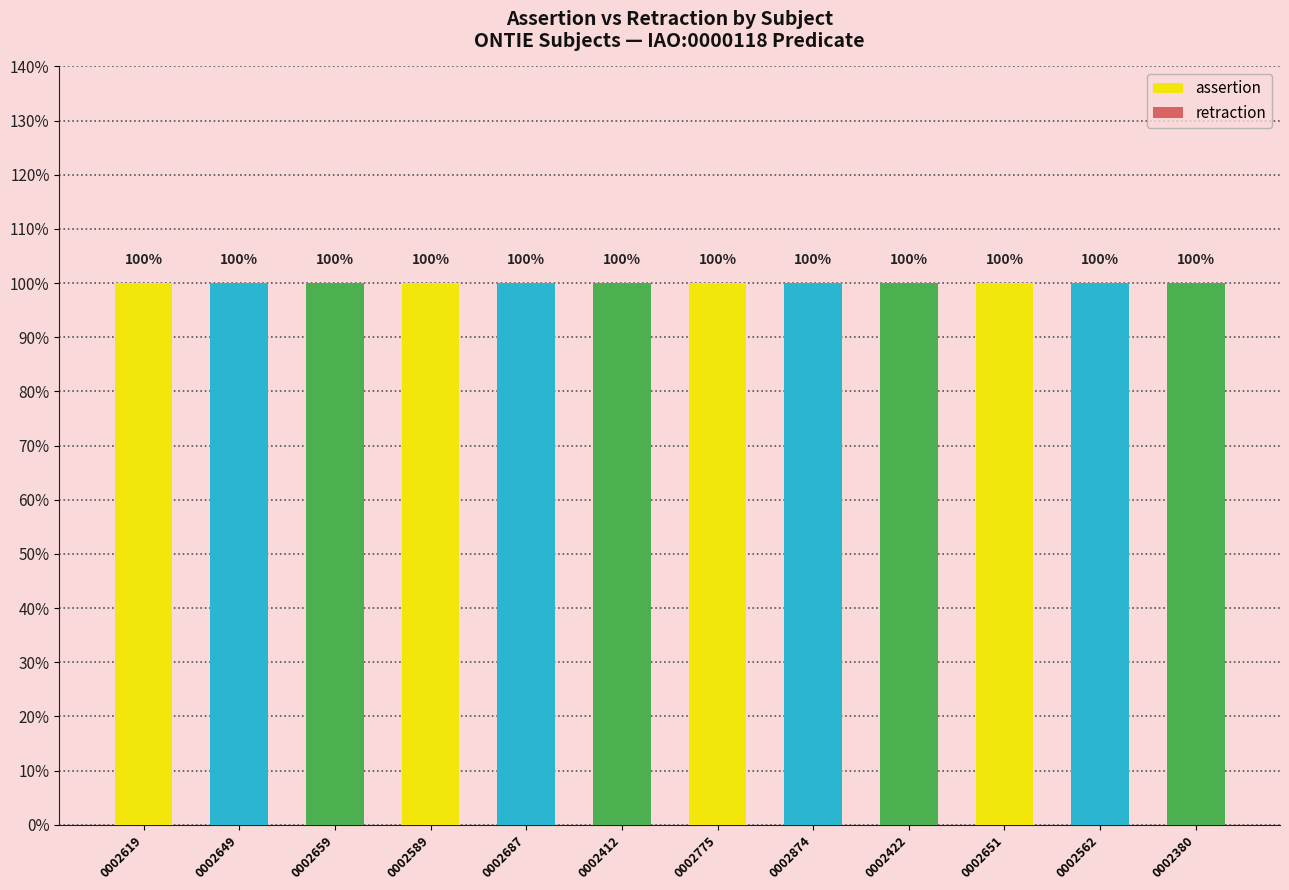

Count the number of categories in the chart.

12